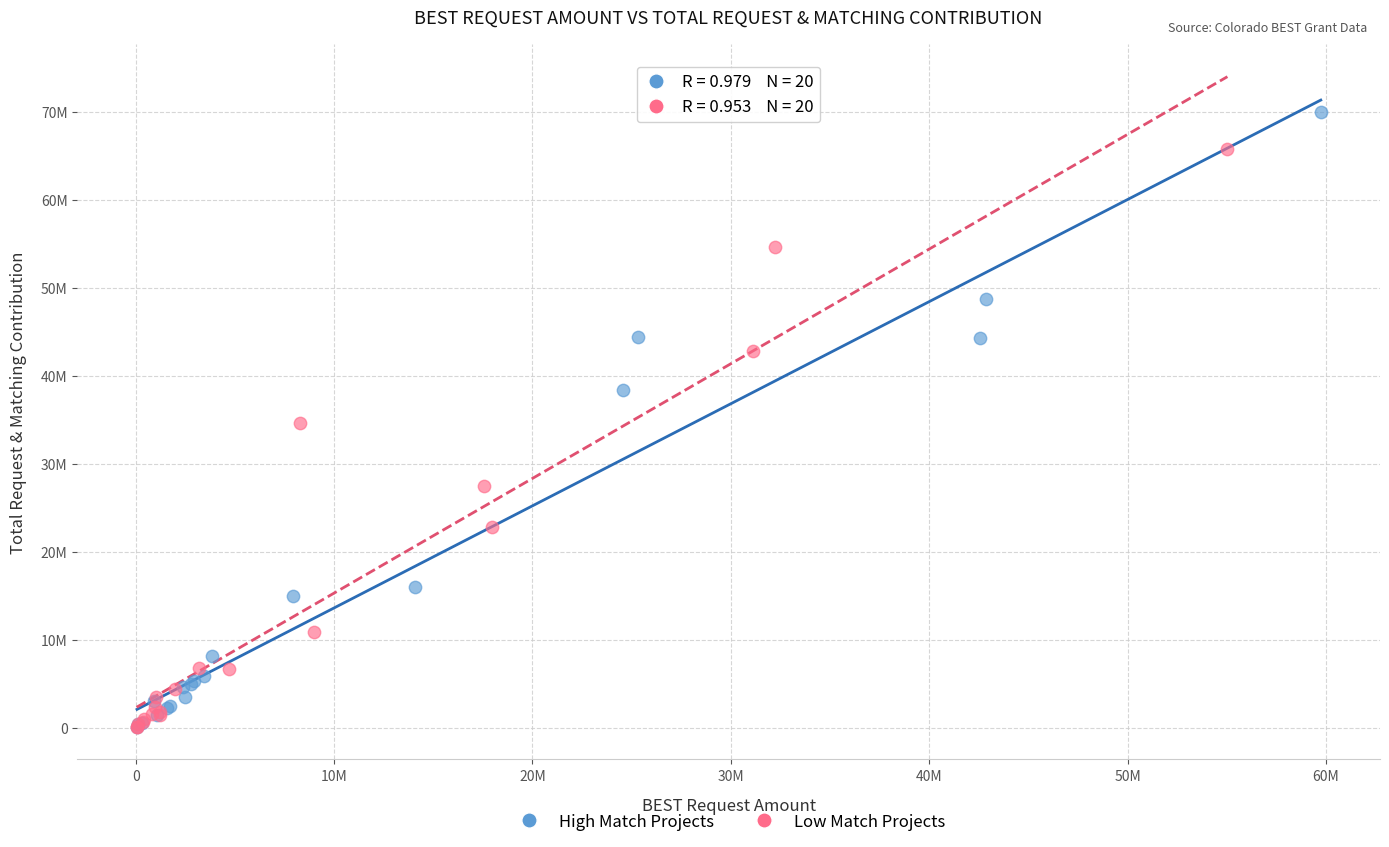

Which series reaches the maximum Y coordinate?

High Match Projects